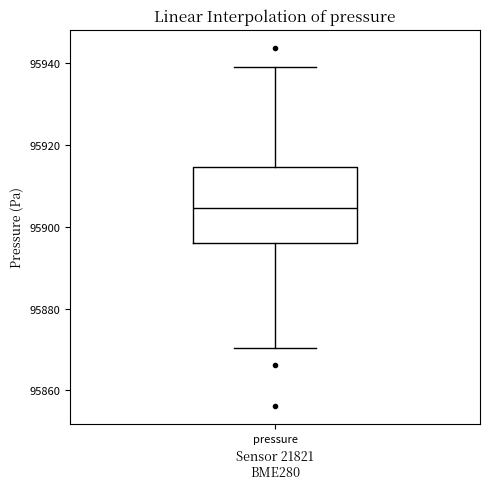

Transcribe this box plot: give where the median line is, the range the box spans, and where the two whiskers end, as read against the y-axis. The values are not printed on the chart, so give them approximately, as read against the axis.

median 95904, box 95896 to 95914, whiskers 95870 to 95938